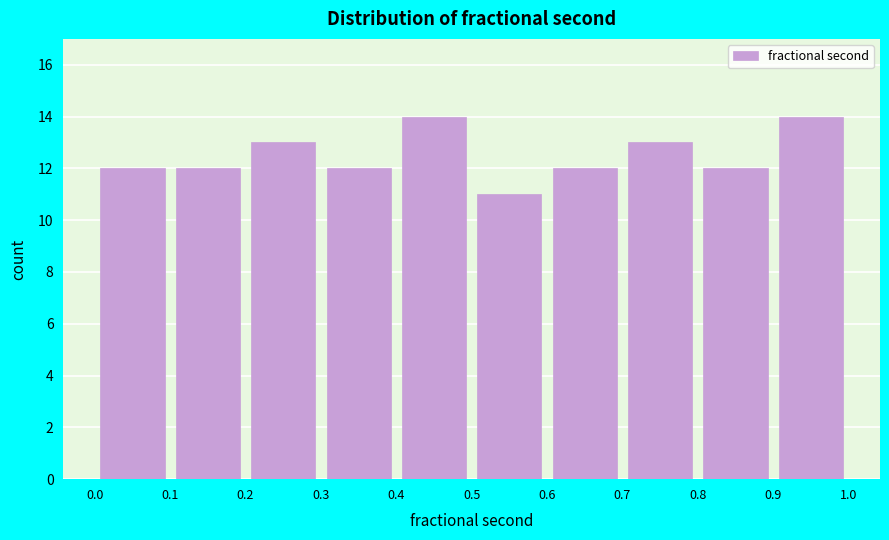

What is the height of the bar covering 0.8 to 0.9 on the x-axis? The values are not printed on the chart, so give them approximately, as read against the axis.

12